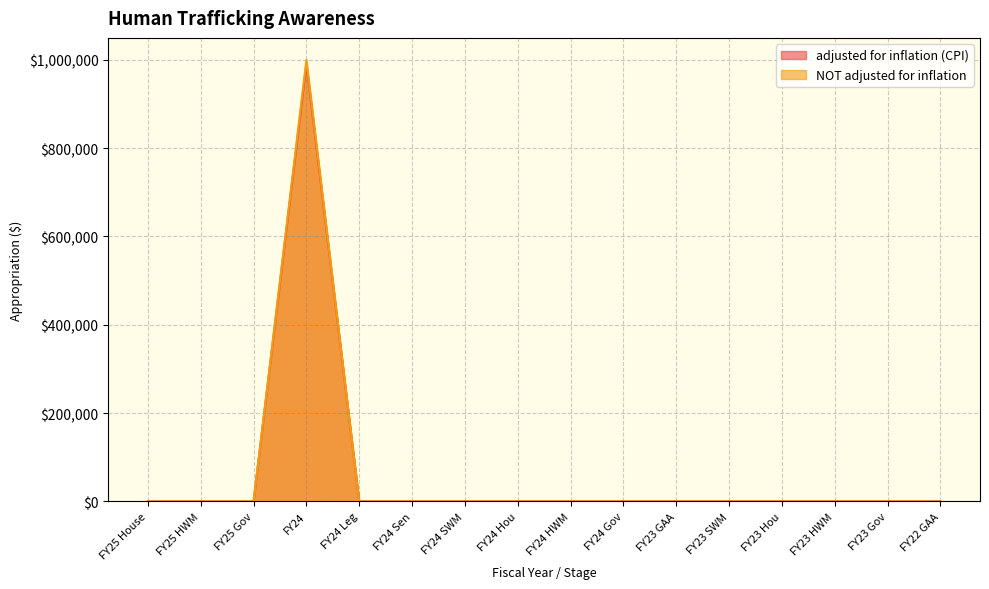

Which label corresponds to the smallest value in the chart?

FY25 House